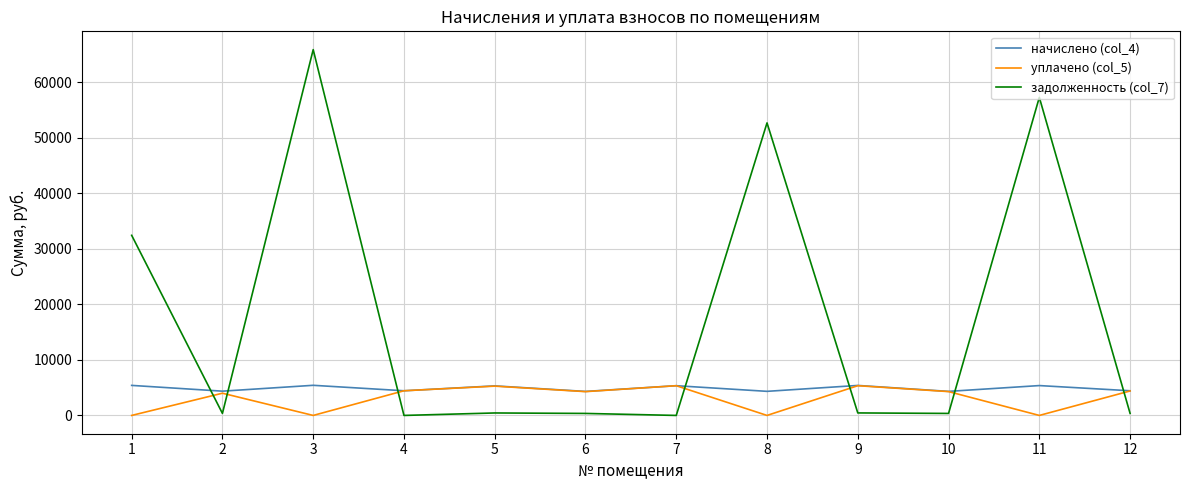

What is the difference between the начислено (col_4) values at 1 and 12?

967.0